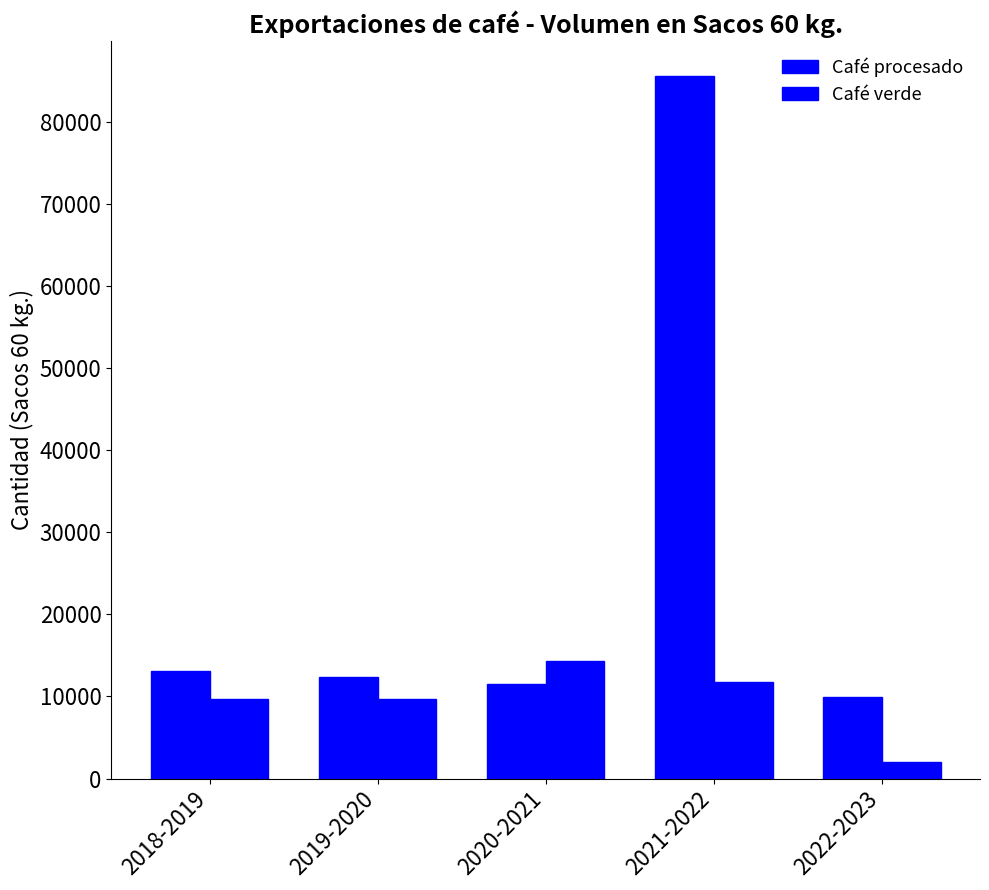

Reading right to left, what are all the values shown in this chart?

Café procesado: 2022-2023=9895.2	2021-2022=85605.9	2020-2021=11502.7	2019-2020=12429.5	2018-2019=13155.4
Café verde: 2022-2023=1976.7	2021-2022=11723.8	2020-2021=14283.1	2019-2020=9661.6	2018-2019=9691.0